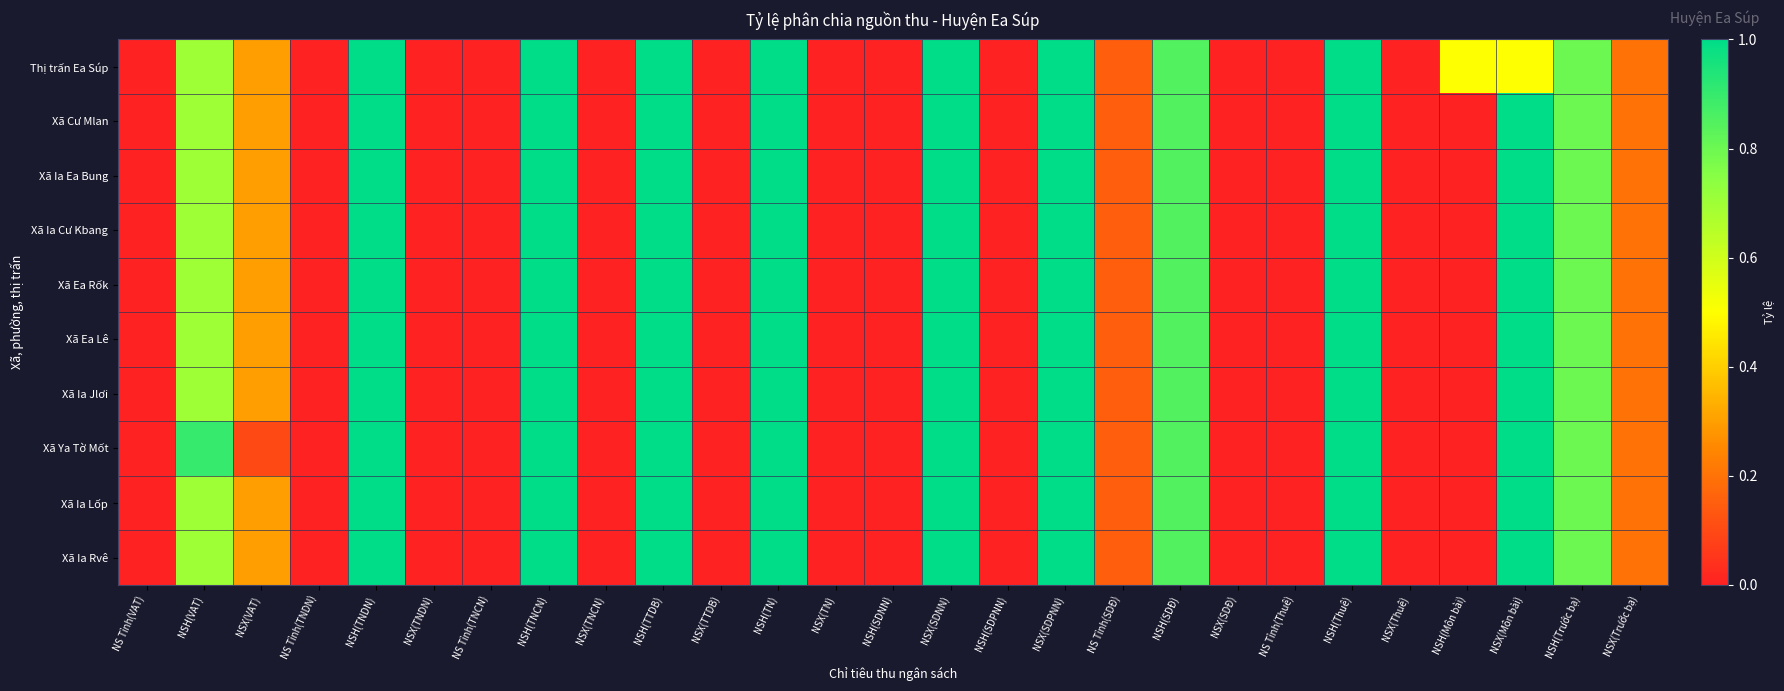

Rank the series at NSX(SDPNN) from lowest to highest value.

Thị trấn Ea Súp, Xã Cư Mlan, Xã Ia Ea Bung, Xã Ia Cư Kbang, Xã Ea Rốk, Xã Ea Lê, Xã Ia Jlơi, Xã Ya Tờ Mốt, Xã Ia Lốp, Xã Ia Rvê